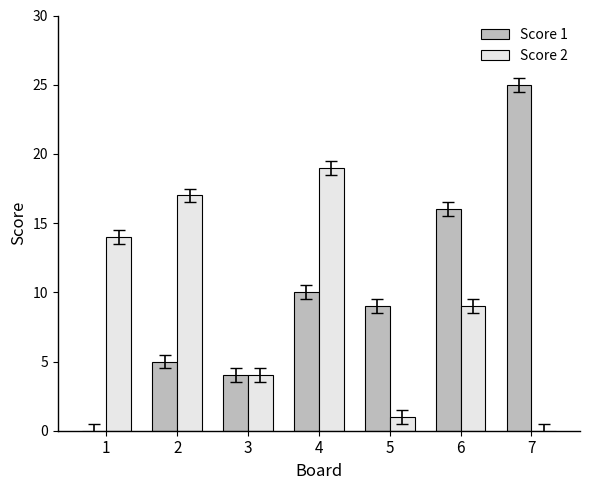

How many data points does each series have?

7